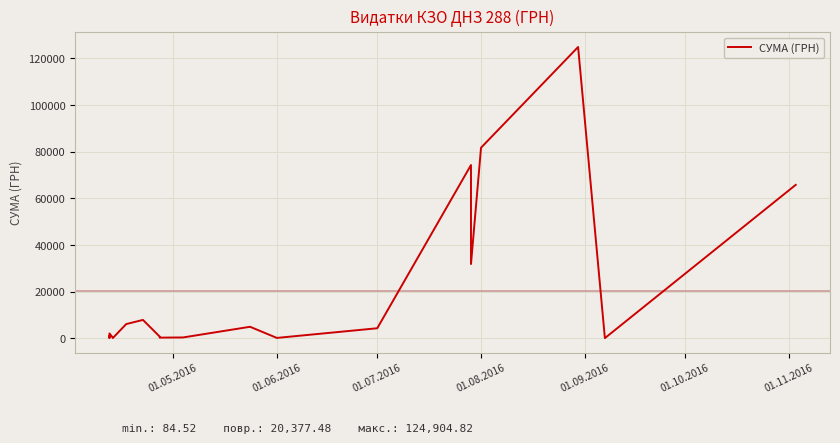

True or false: the data has more than 2 interior local peaks.

True